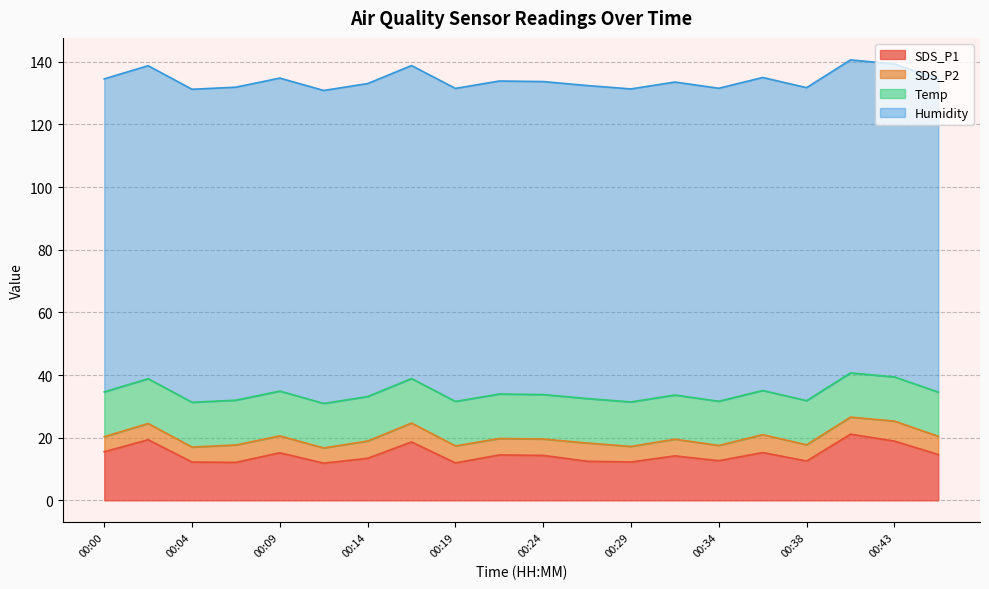

Rank the categories by SDS_P1 value from lowest to highest.

00:12, 00:19, 00:07, 00:04, 00:29, 00:26, 00:38, 00:34, 00:14, 00:31, 00:24, 00:21, 00:46, 00:09, 00:36, 00:00, 00:17, 00:43, 00:02, 00:41